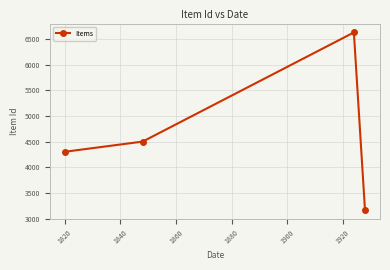

How many values are below 4504?

2